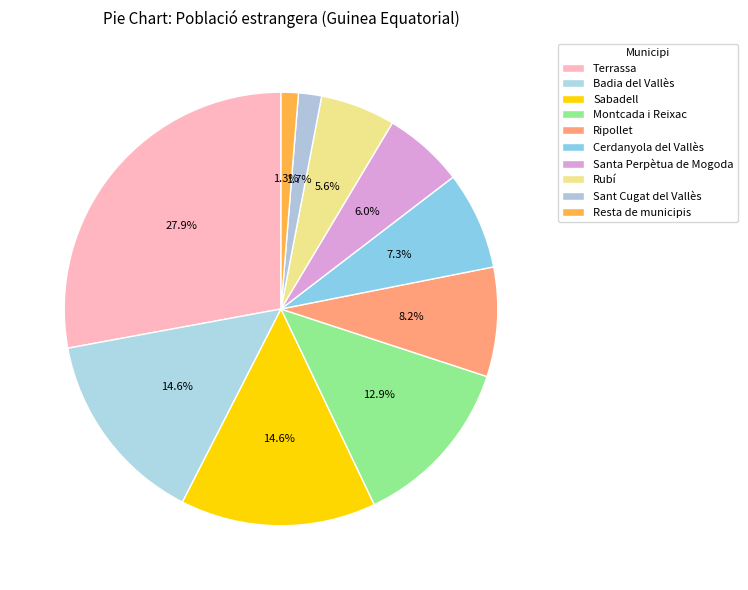

How many slices are in this pie chart?

10